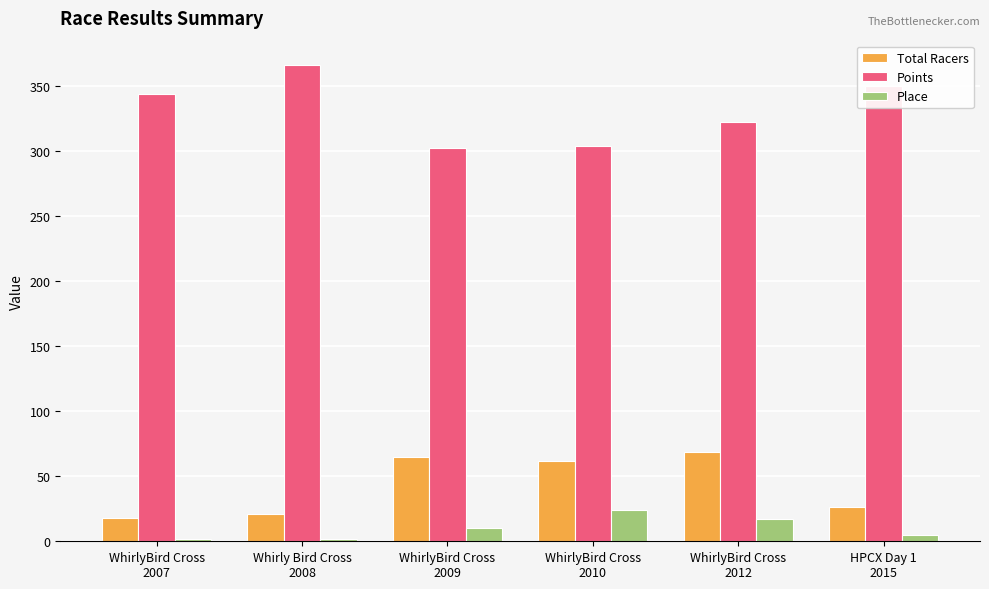

What is the maximum value for Points?

366.5